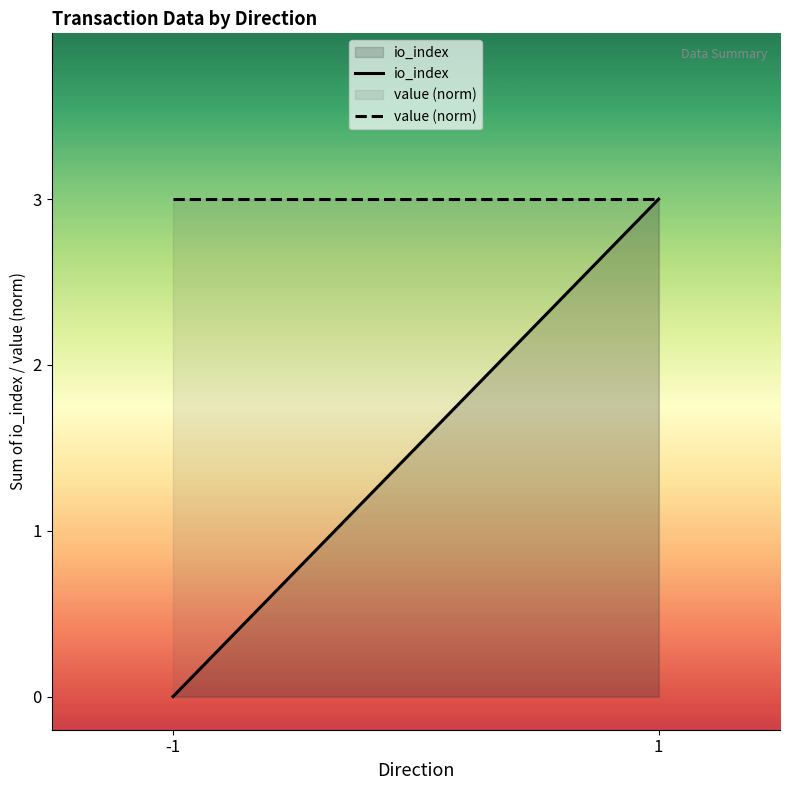

How many io_index values are between 0 and 3?

2